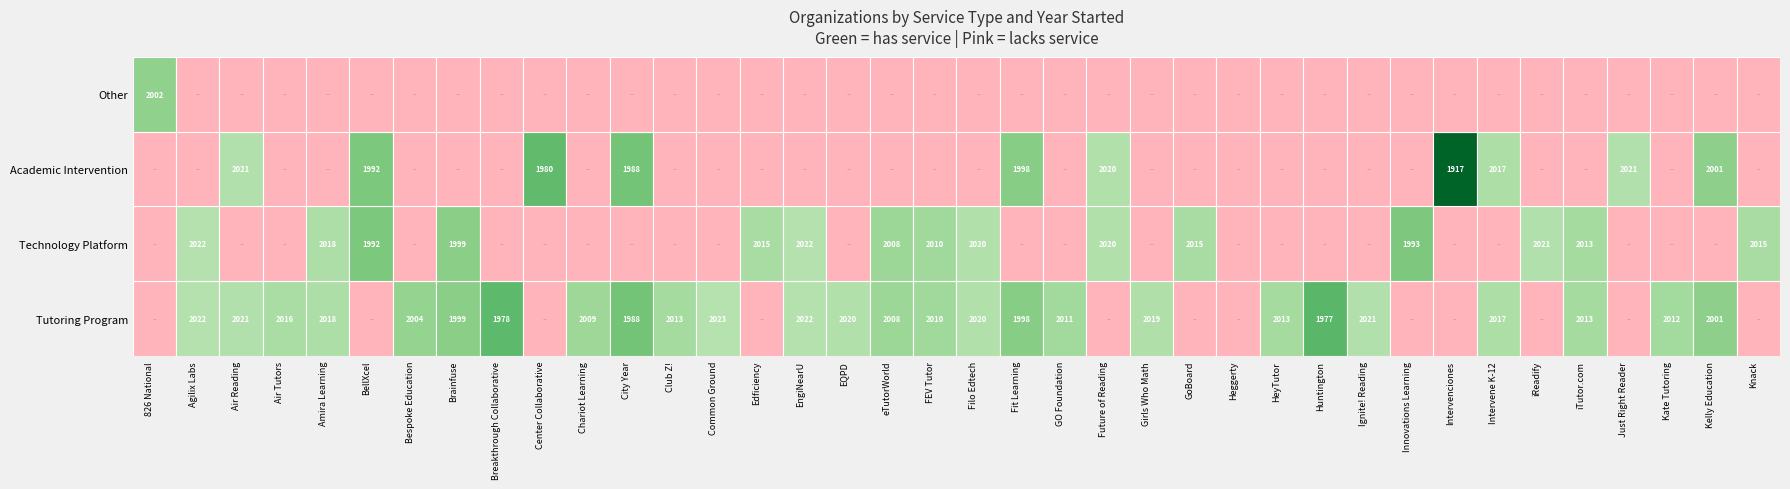

What is the sum of the values at 13 and 12?

4036